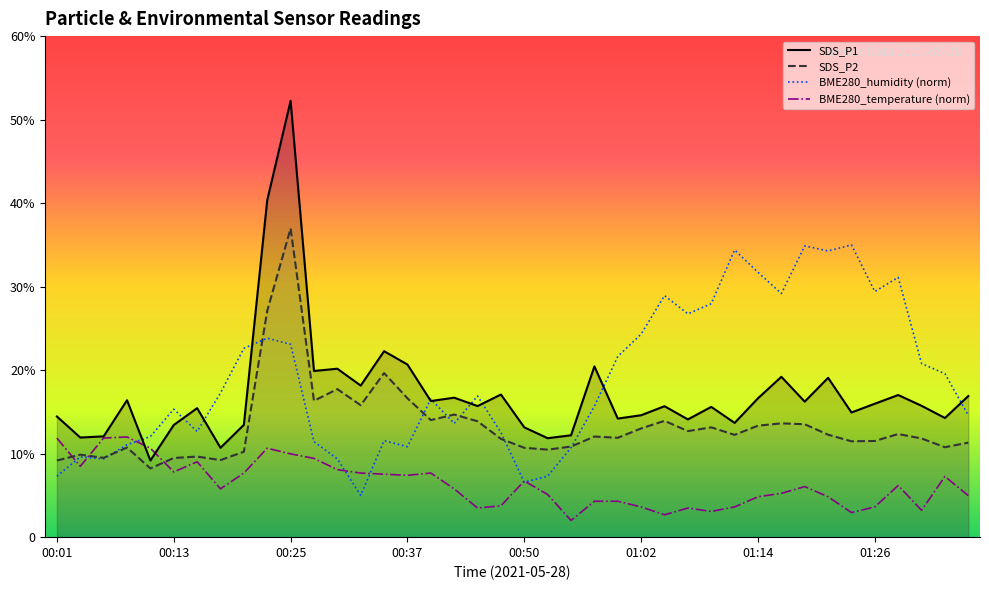

True or false: SDS_P2 and SDS_P1 intersect in this chart.

False